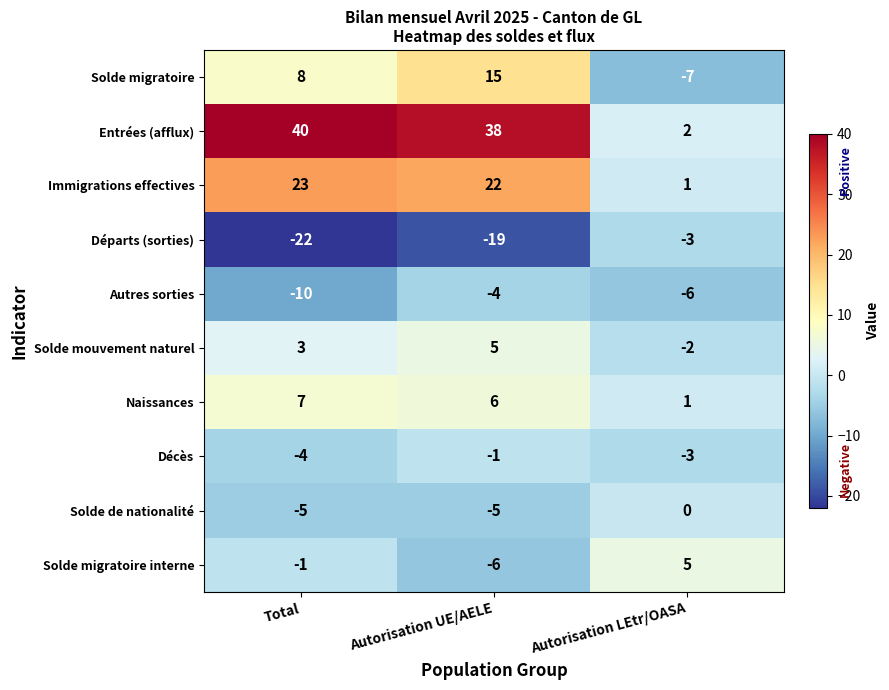

Which category has the highest value in the Immigrations effectives series?

Total